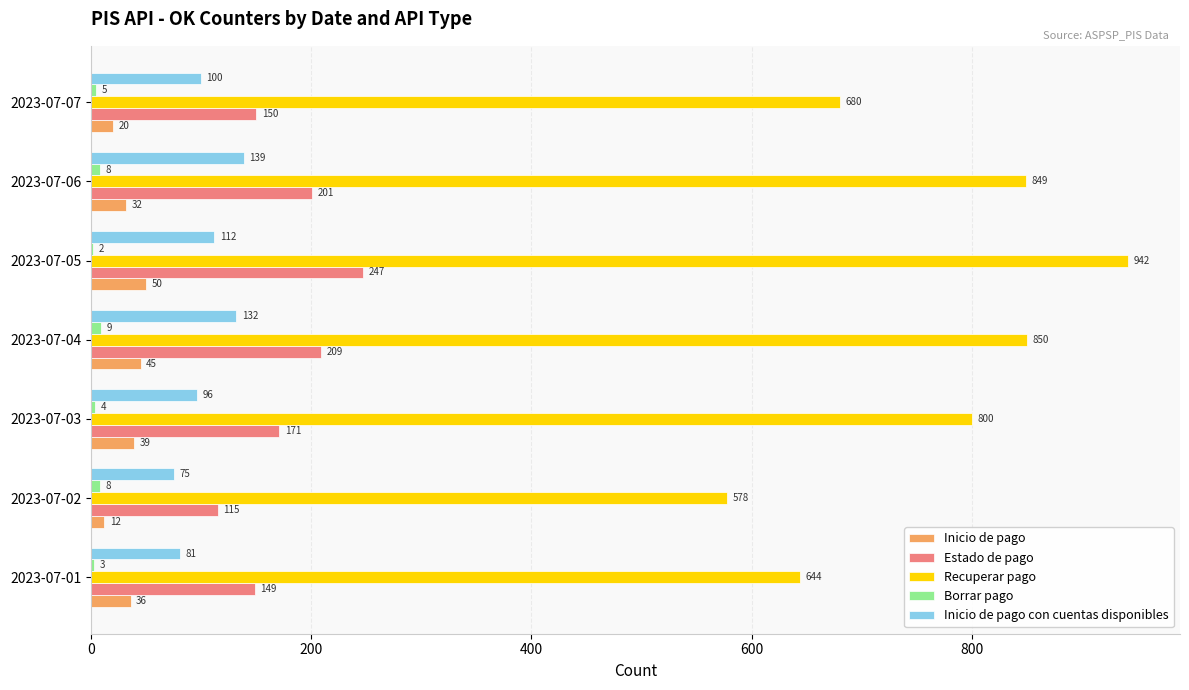

The Inicio de pago con cuentas disponibles series shows 58 at 2023-07-04. True or false?

False